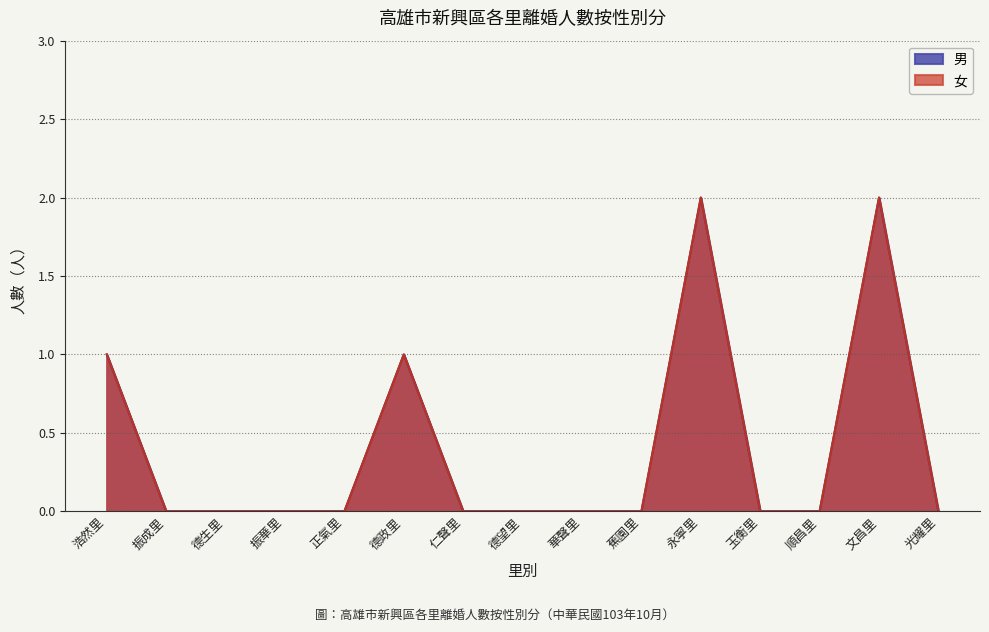

How many values in the 女 series exceed 0?

4